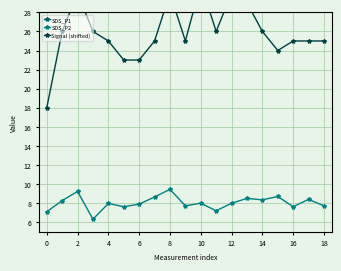

Reading left to right, transcribe all the data shown in this chart.

SDS_P1: 49.3	50.5	63.1	43.0	60.3	50.3	45.9	63.2	53.6	57.0	48.4	56.0	52.3	53.8	46.4	59.5	45.1	50.4	57.0
SDS_P2: 7.1	8.3	9.2	6.3	8.0	7.6	7.9	8.7	9.4	7.7	8.0	7.2	8.0	8.5	8.3	8.7	7.6	8.4	7.7
Signal (shifted): 18.0	26.0	30.0	26.0	25.0	23.0	23.0	25.0	30.0	25.0	31.0	26.0	30.0	29.0	26.0	24.0	25.0	25.0	25.0